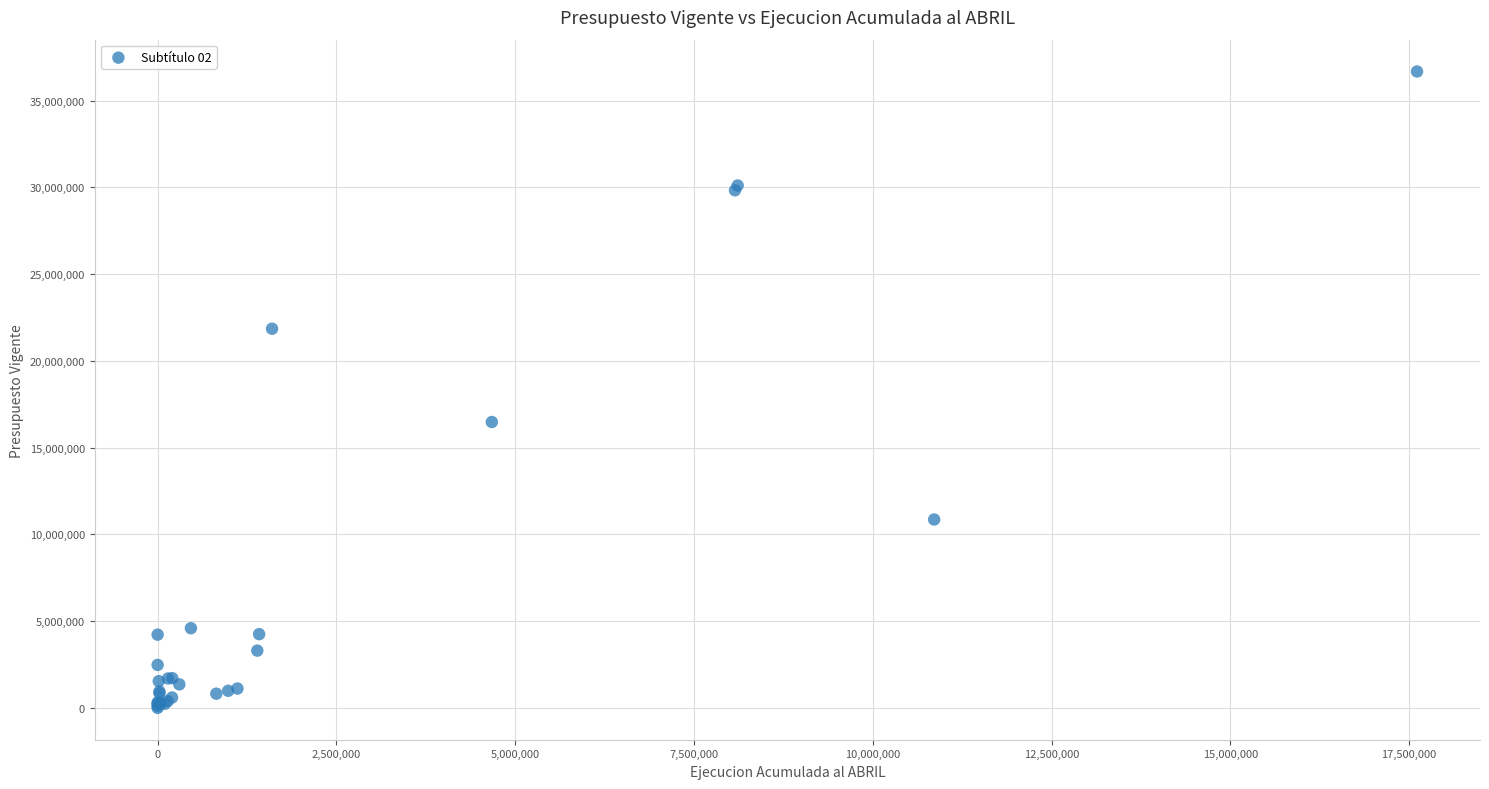

What Y value in the scatter plot is closest to 18338323?

16474204